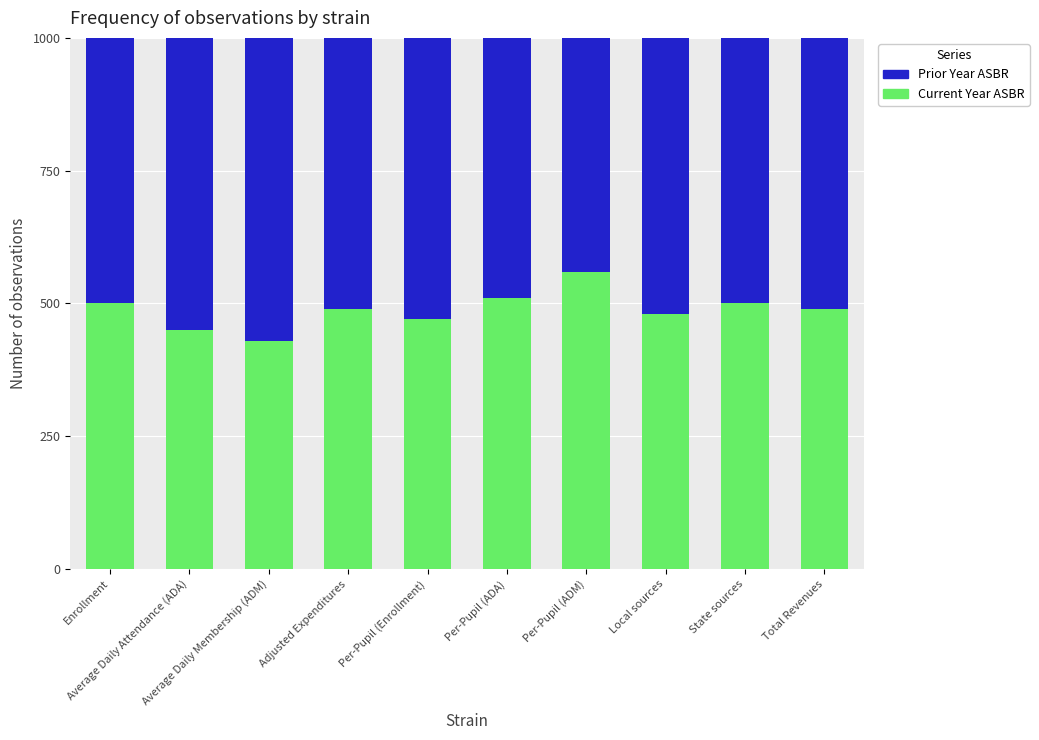

How many data points in Prior Year ASBR are less than 490?

4